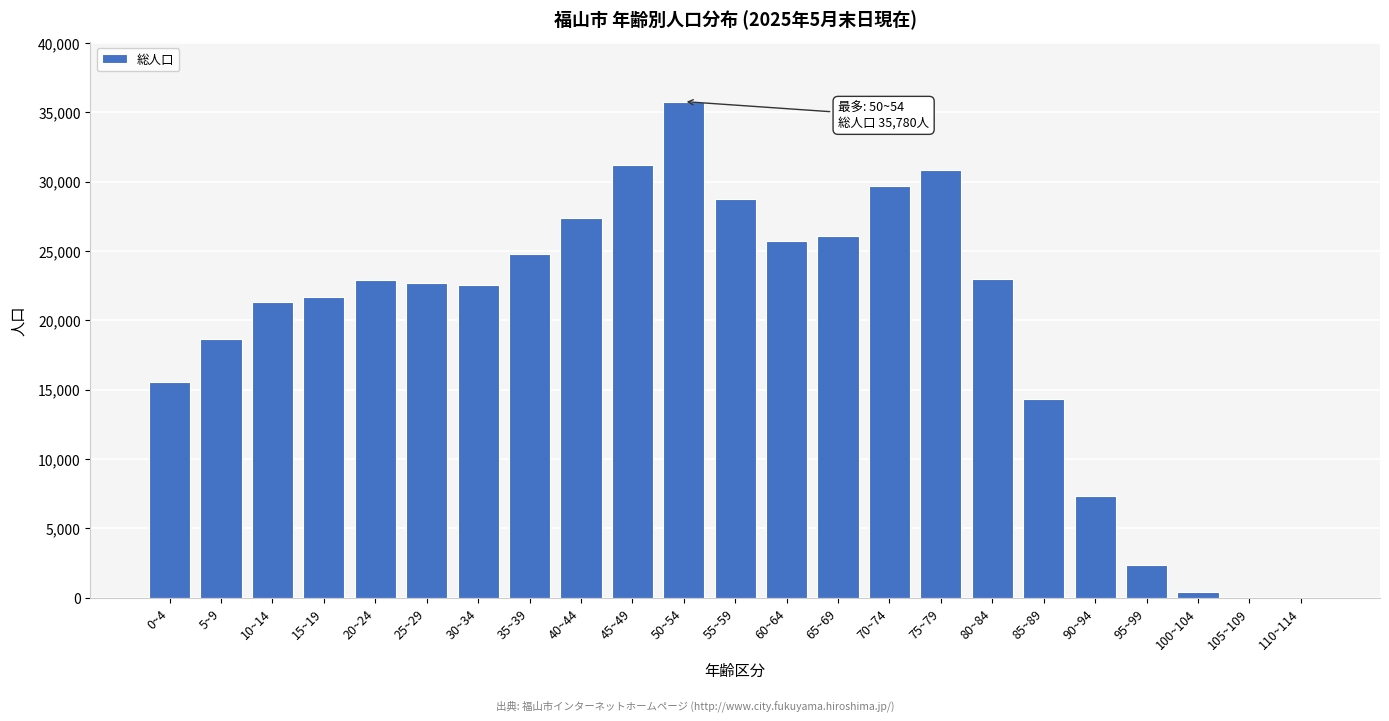

Is it true that the value at 50~54 is 35780?

True